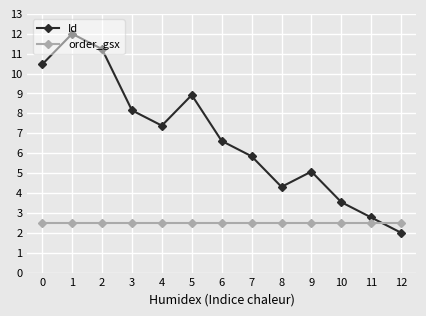

How many categories are shown in the chart?

13